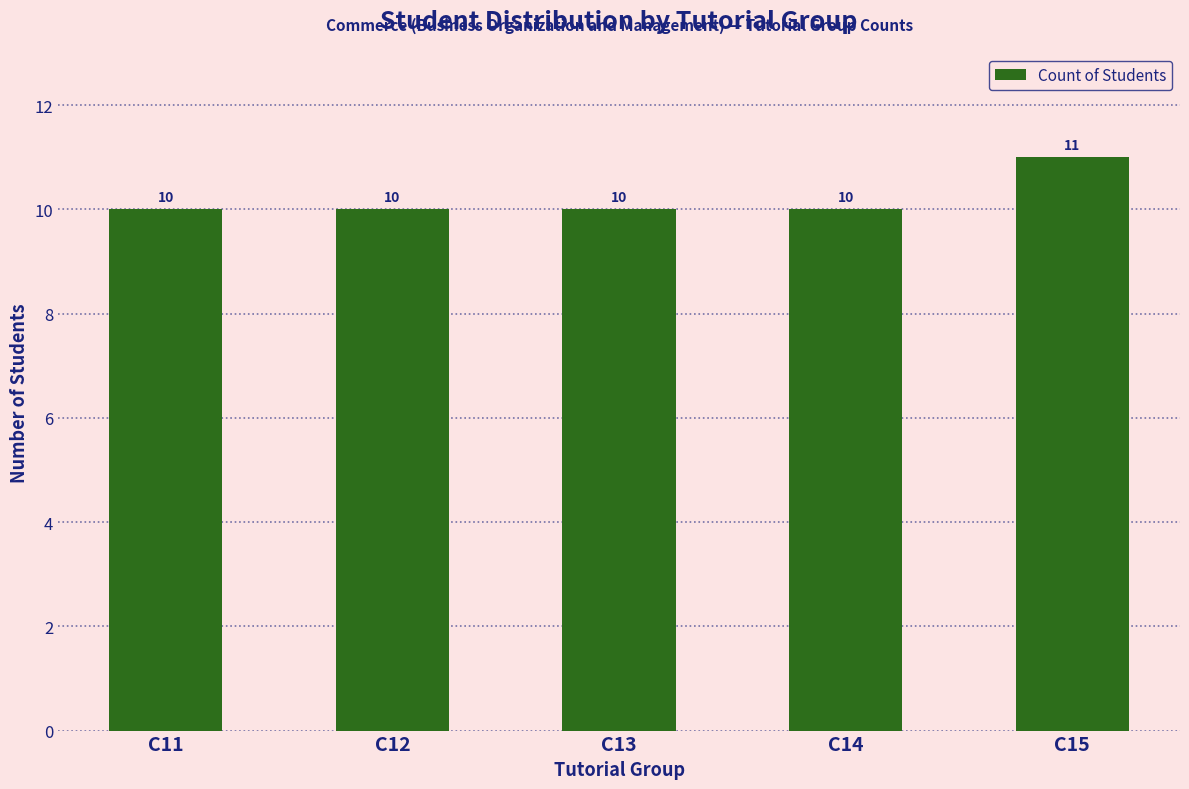

Between C15 and C11, which is larger?

C15